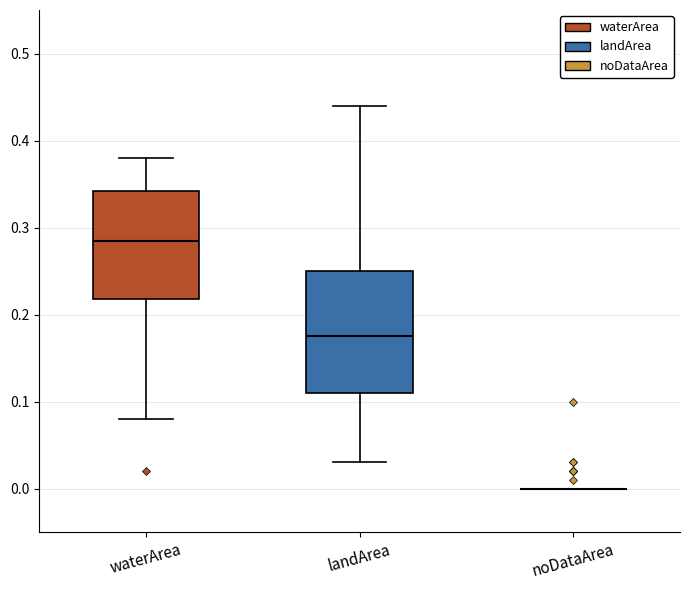

Reading left to right, transcribe this box plot: for each box, give where its median line is, the range the box spans, and where its two whiskers end, as read against the y-axis. The values are not printed on the chart, so give them approximately, as read against the axis.

waterArea: median 0.29, box 0.22 to 0.34, whiskers 0.08 to 0.38
landArea: median 0.18, box 0.11 to 0.25, whiskers 0.03 to 0.44
noDataArea: box collapsed to a line at 0.00, whiskers 0.00 to 0.00